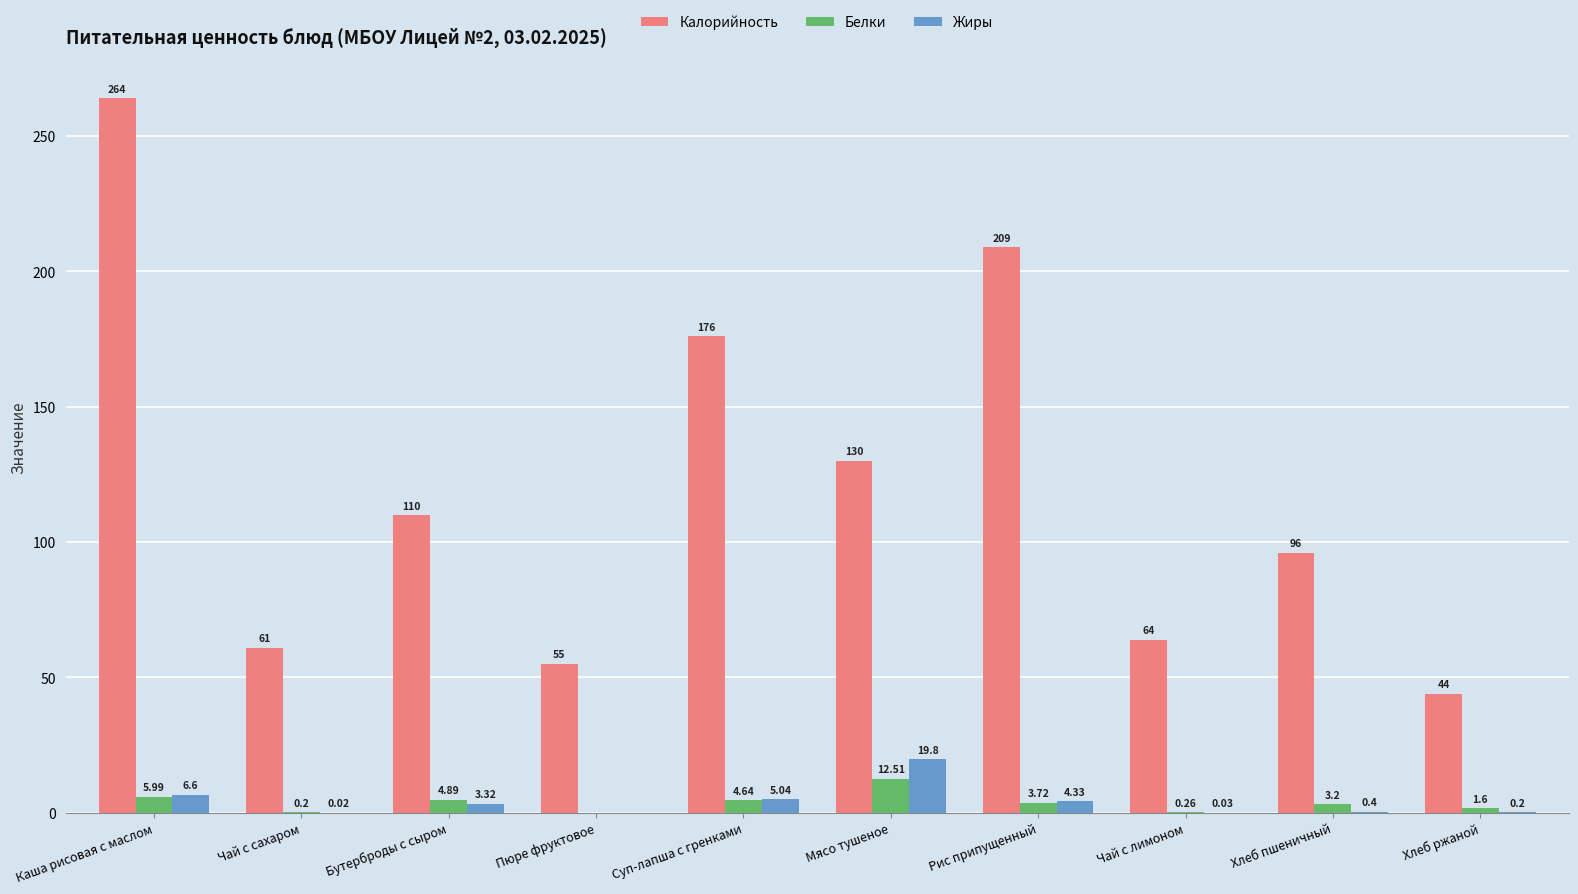

Between Рис припущенный and Хлеб ржаной, which series saw the biggest shift?

Калорийность